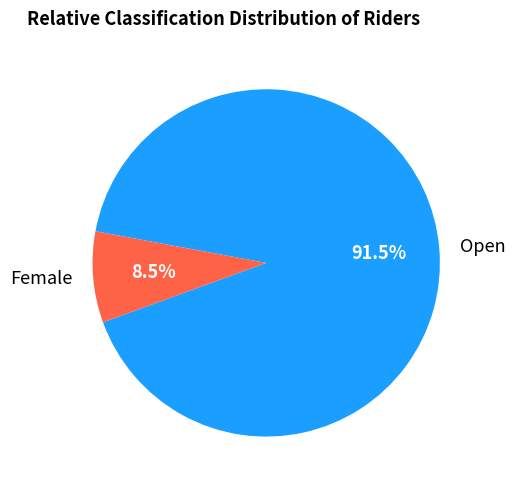

Which category has the smallest portion of the pie?

Female